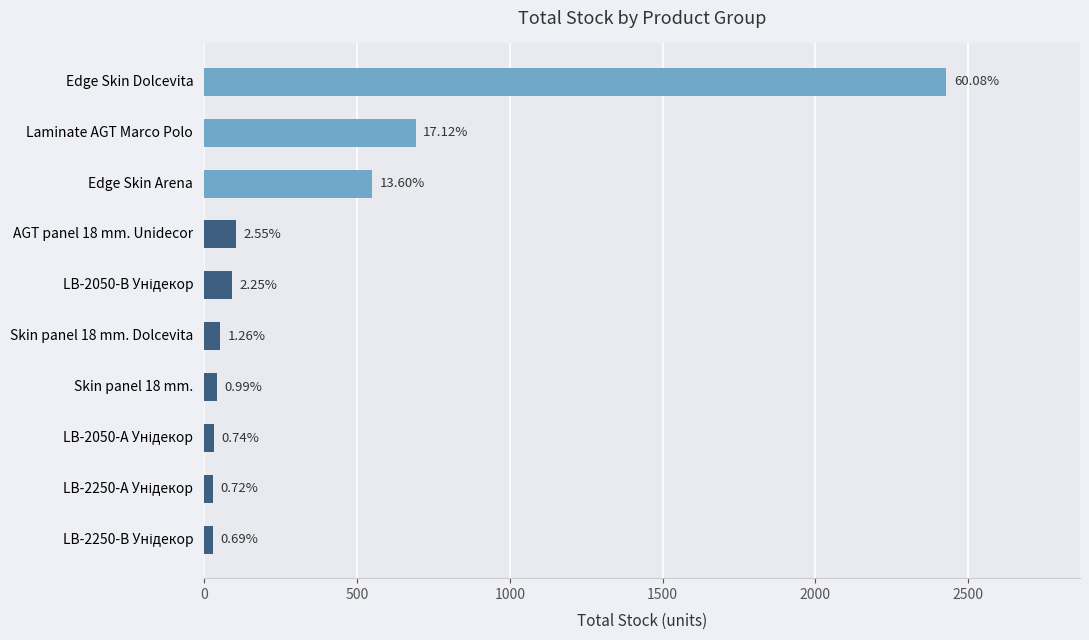

Are the bars horizontal?

Yes